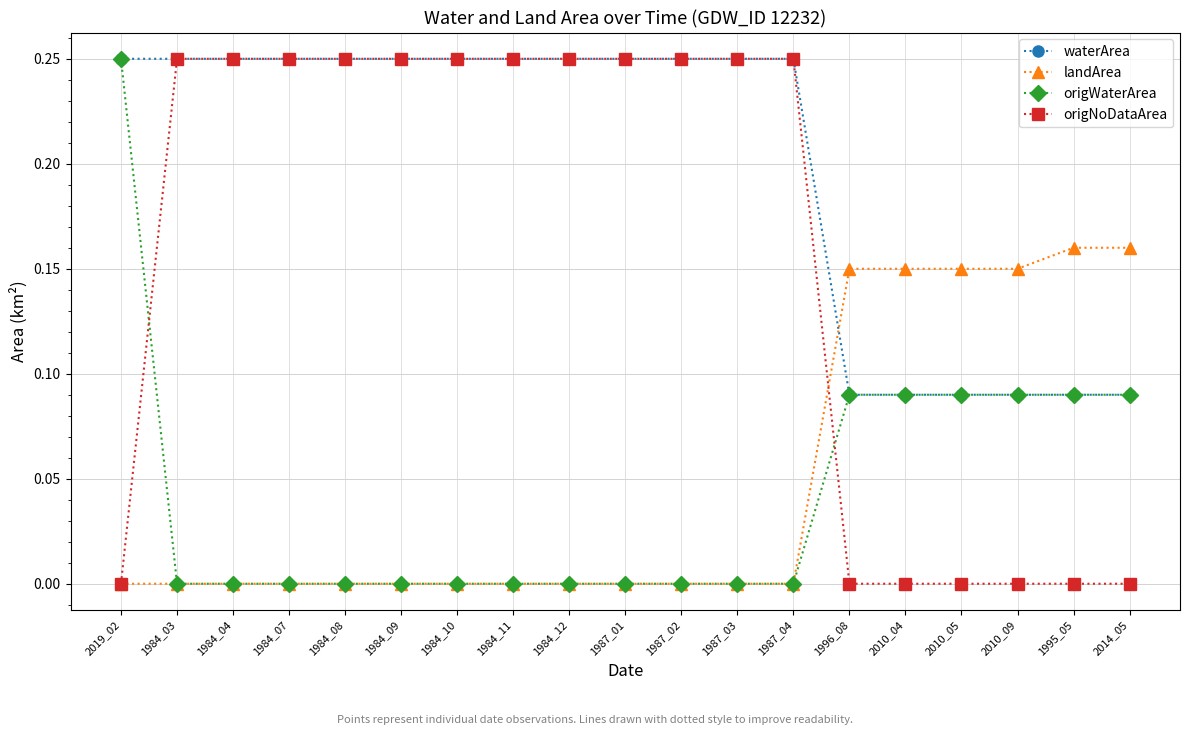

How many intersections are there between origWaterArea and origNoDataArea?

2